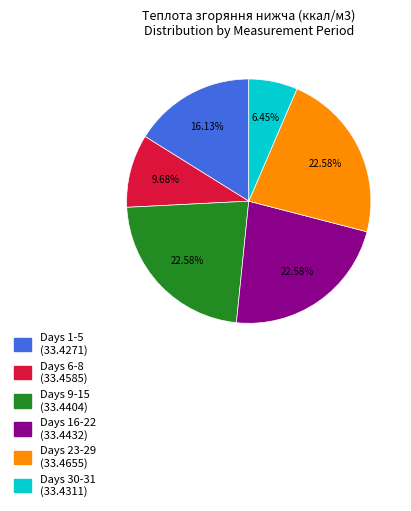

Is there any slice that represents more than half of the pie?

No